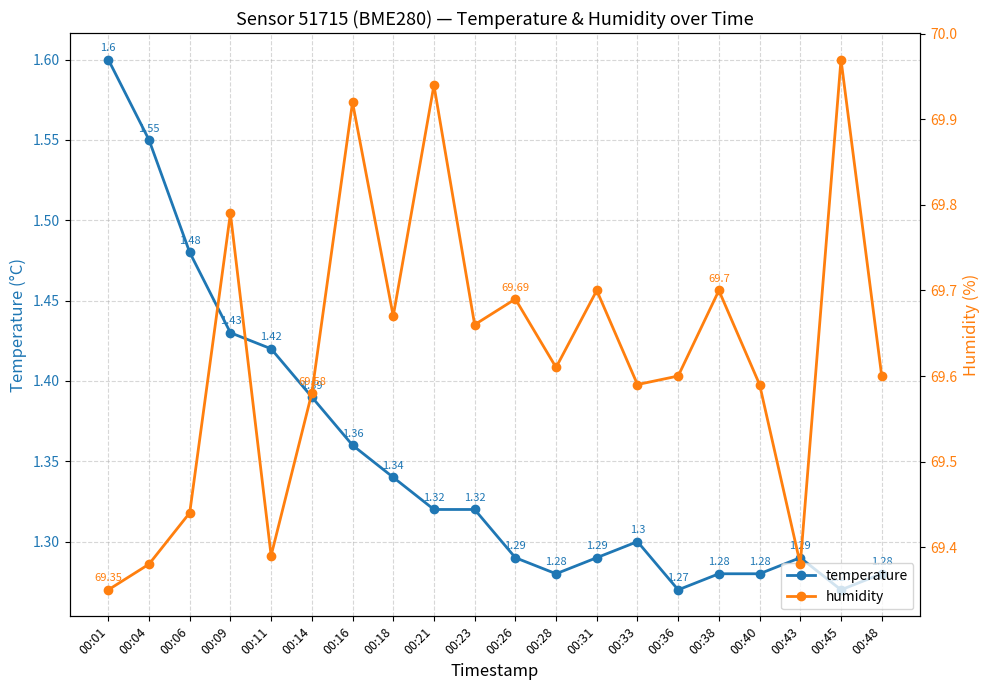

What is the value of the humidity point at the 2nd from the left?

69.4